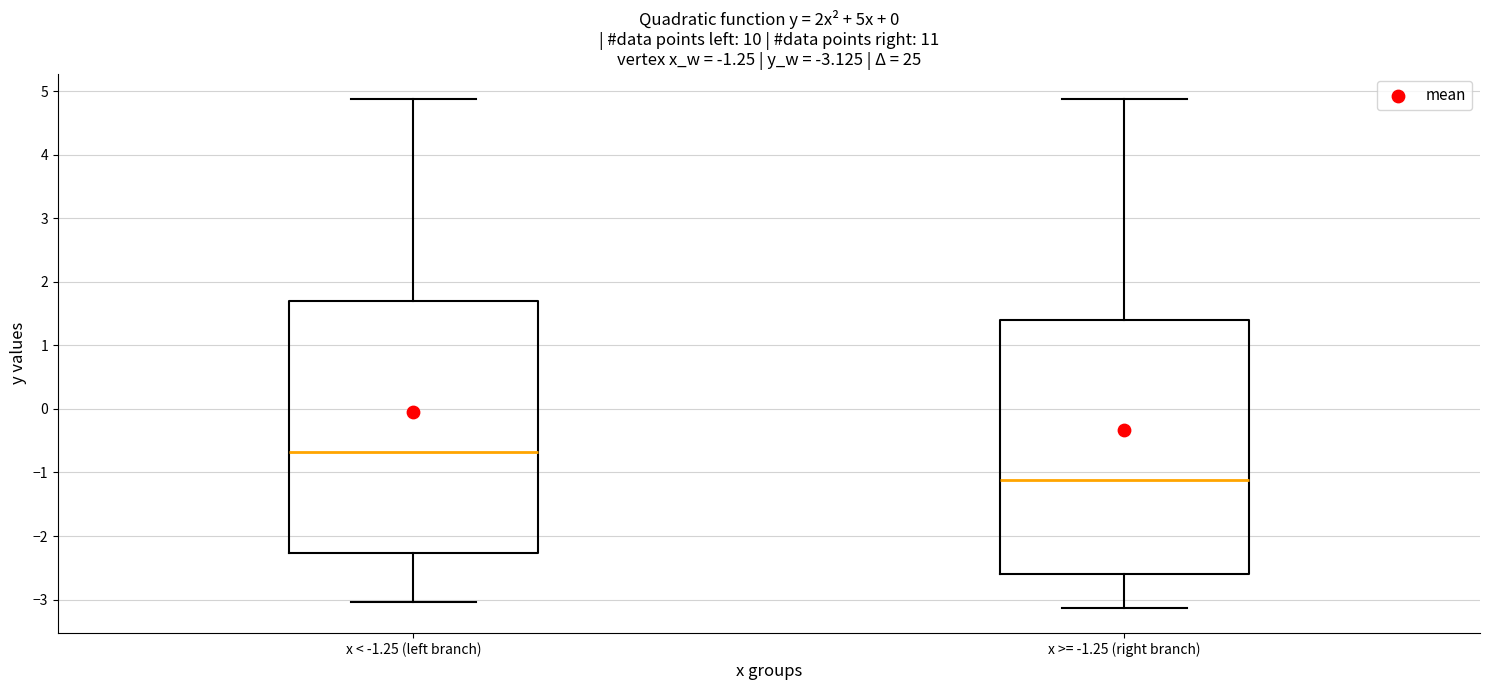

Which box has the lowest median line?

x >= -1.25 (right branch)